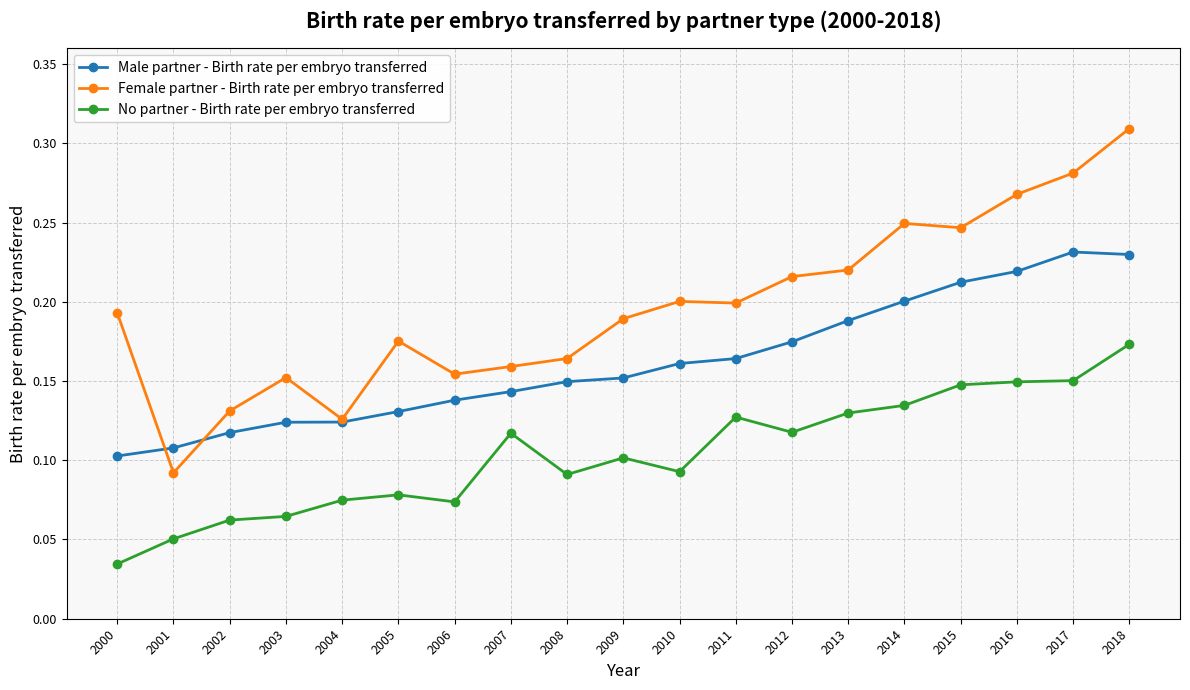

Is this an area chart (filled region under the line)?

No